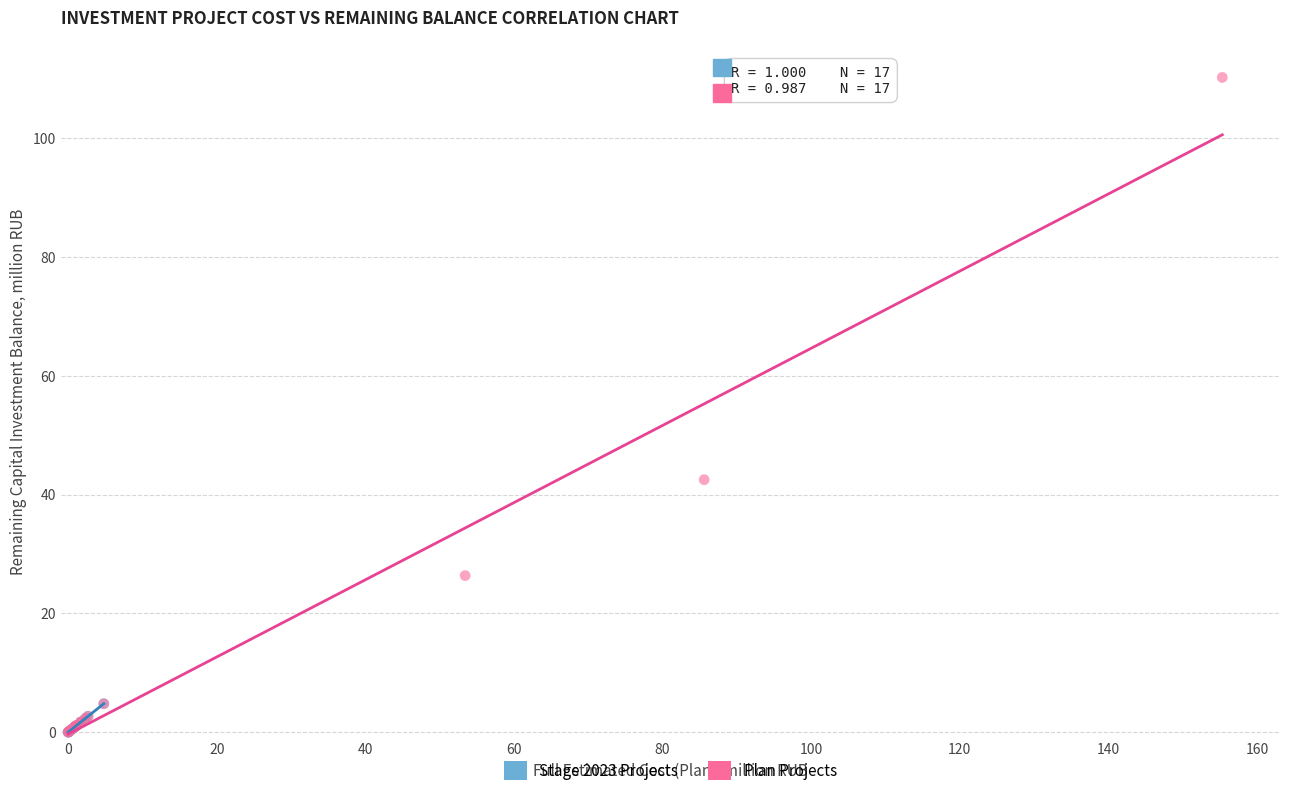

Which series has the widest spread of Y values?

Plan Projects